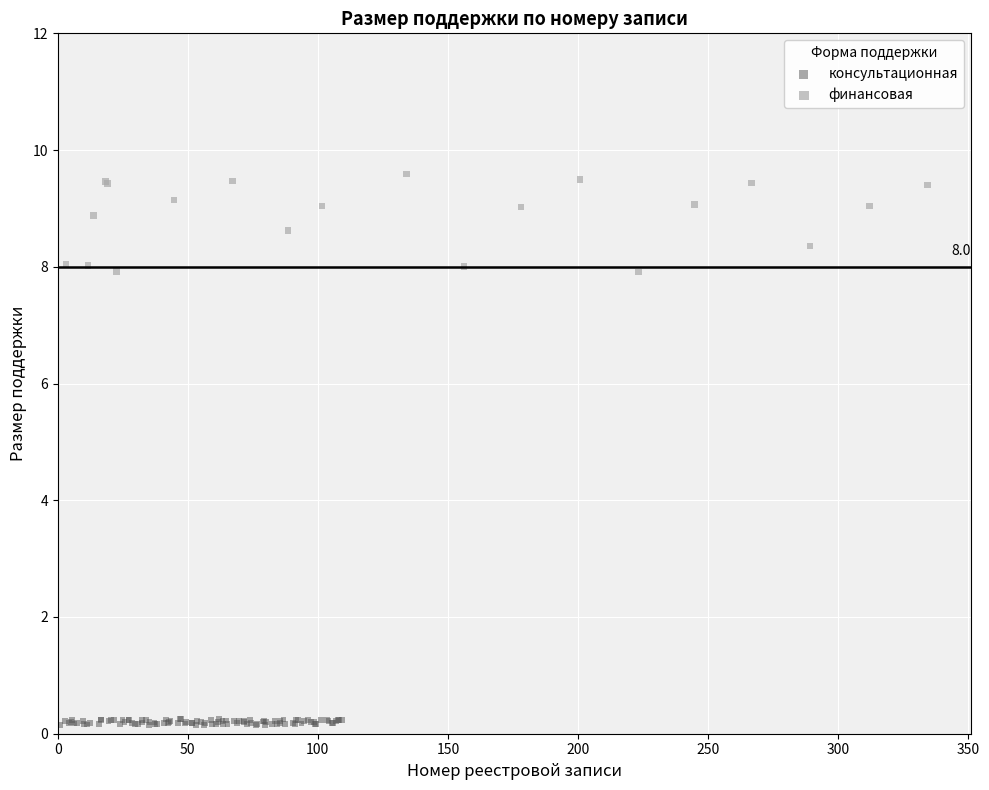

Which series reaches the minimum Y coordinate?

консультационная